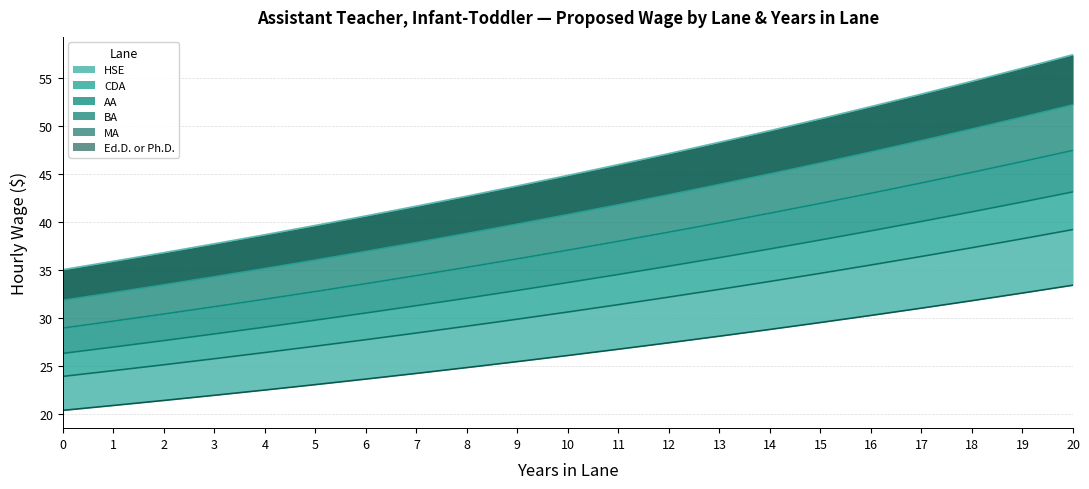

What is the lowest value of the HSE series?

20.4